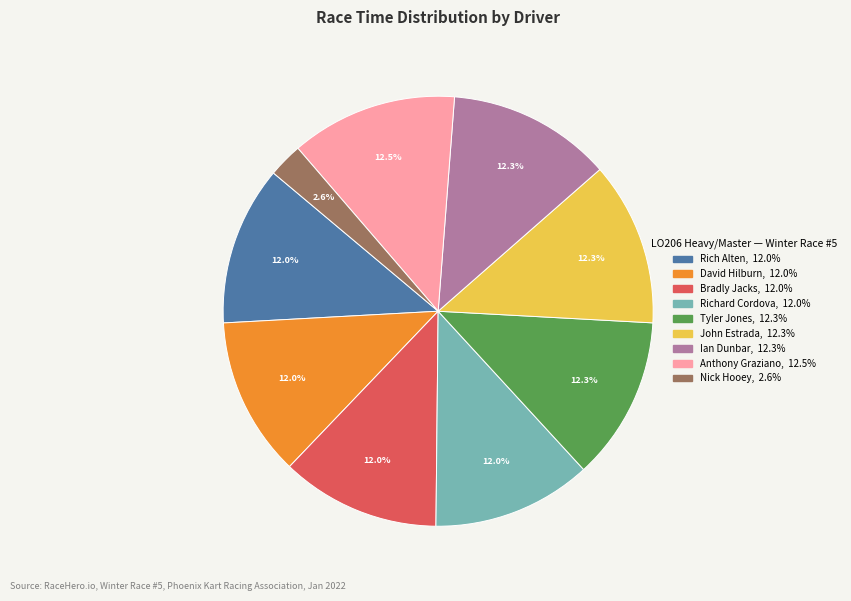

What percentage is NOT represented by John Estrada?

87.7%